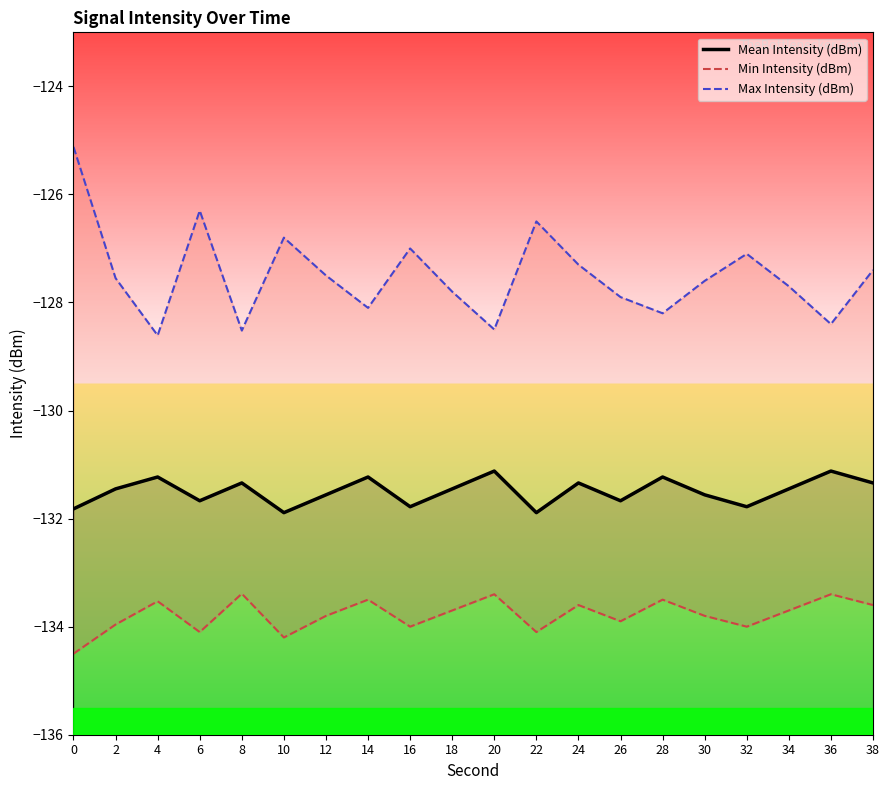

The Mean Intensity (dBm) series shows -131.3 at 38. True or false?

True